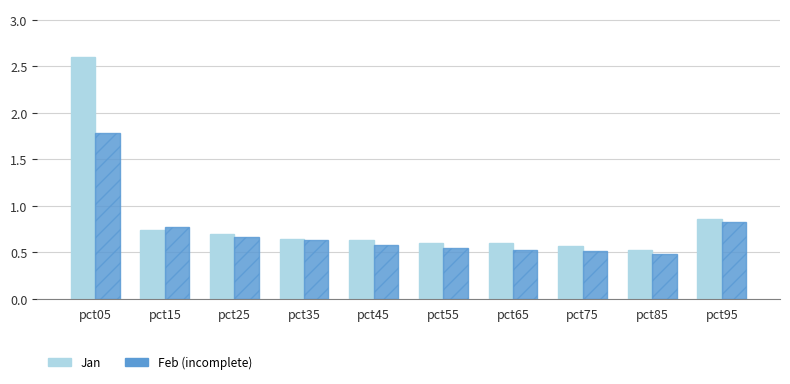

At which category is the sum across all series the highest?

pct05